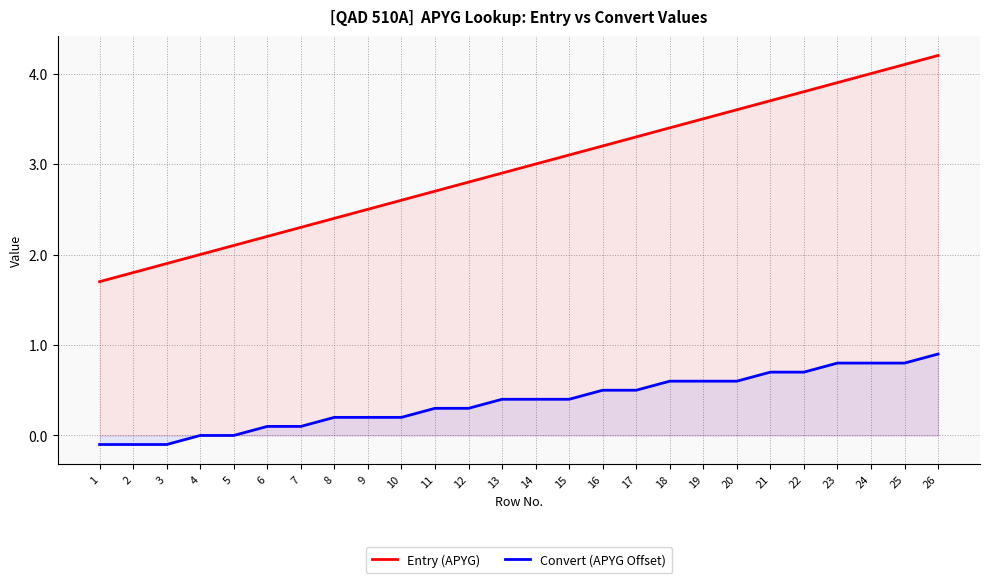

Where does the Convert (APYG Offset) series first go above 0?

6